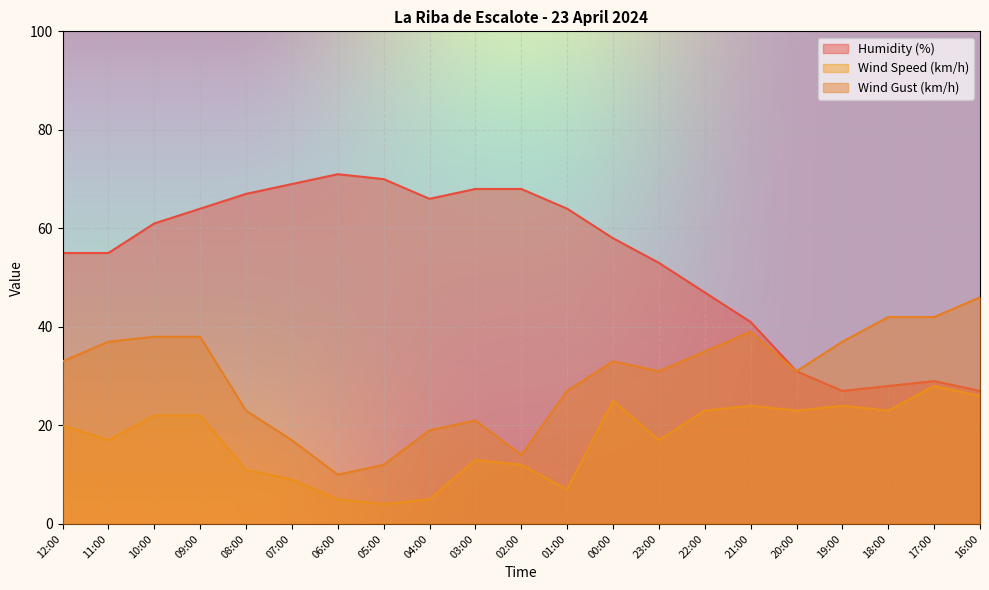

Between 03:00 and 01:00, which series saw the biggest shift?

Wind Speed (km/h)